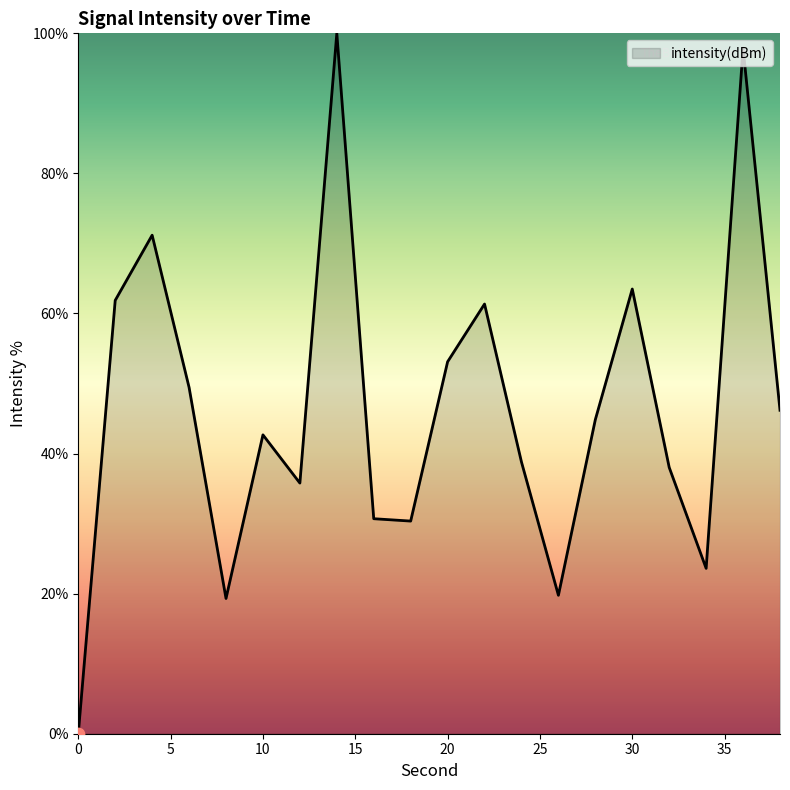

What is the greatest value displayed?

100.0